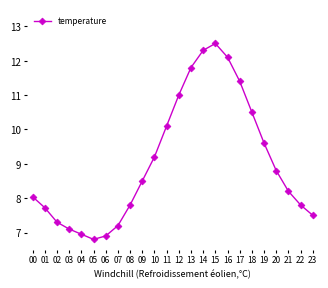

Where does the data first go above 8?

00